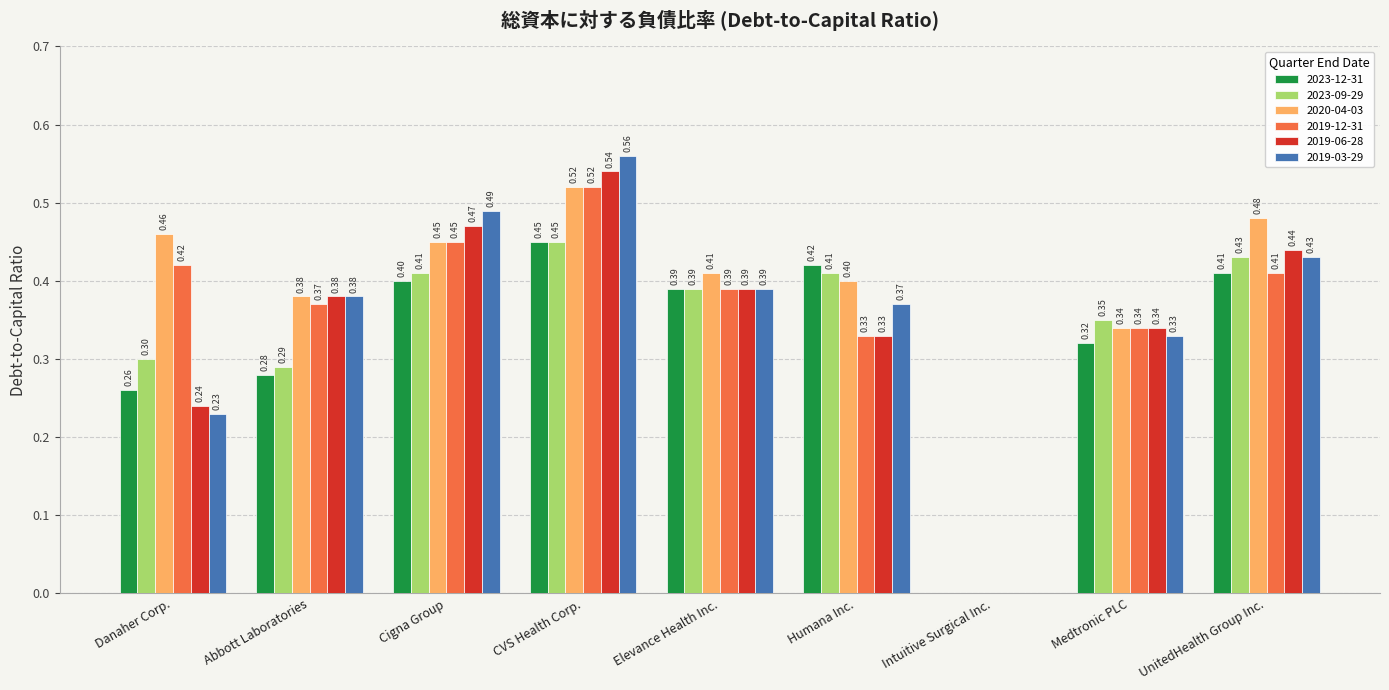

Which label corresponds to the largest value in the chart?

CVS Health Corp.